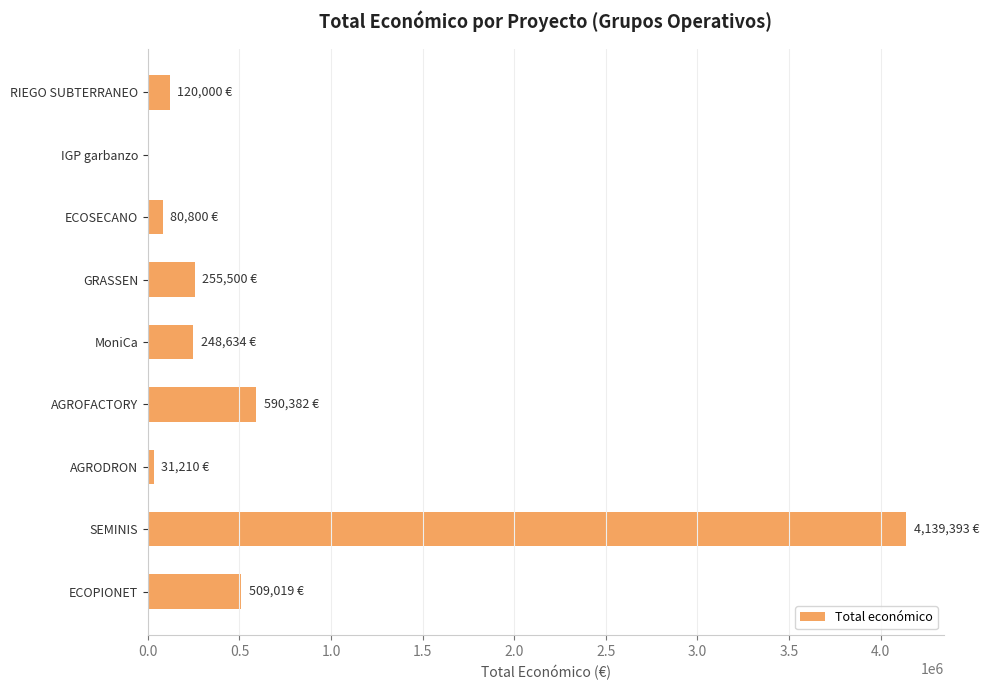

Is it true that the value at MoniCa is 248634?

True